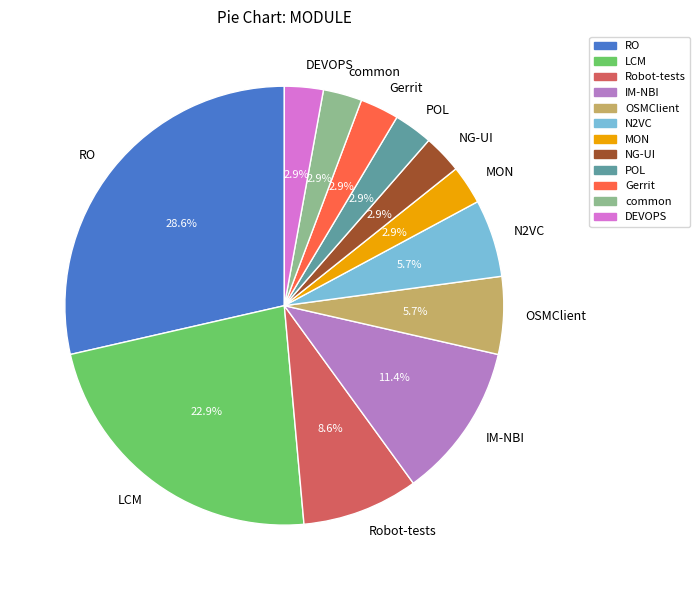

Between IM-NBI and POL, which is larger?

IM-NBI